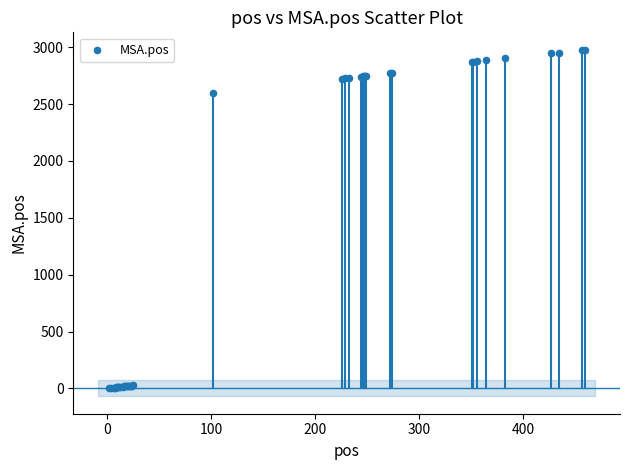

What Y value in the scatter plot is closest to 1490?

2599